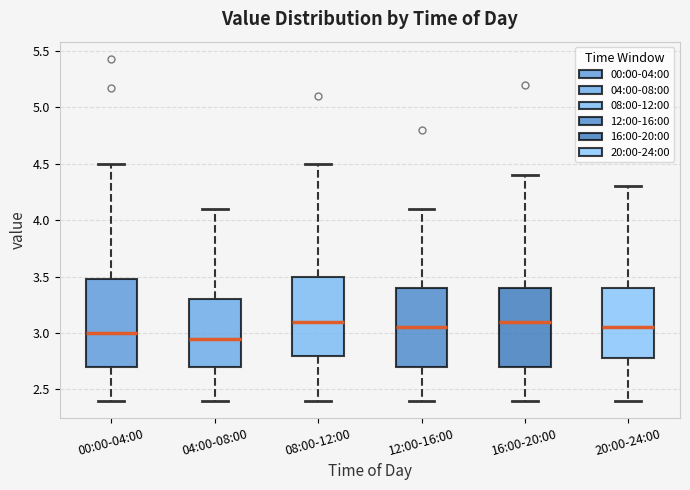

Comparing the boxes themselves (not the whiskers), which one is the tallest?

00:00-04:00